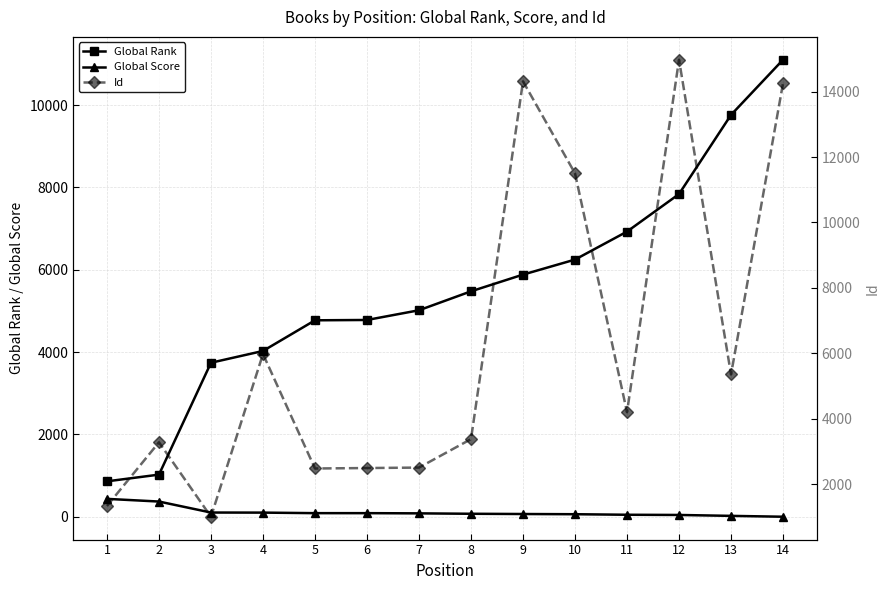

Rank the series at 7 from lowest to highest value.

Global Score, Id, Global Rank